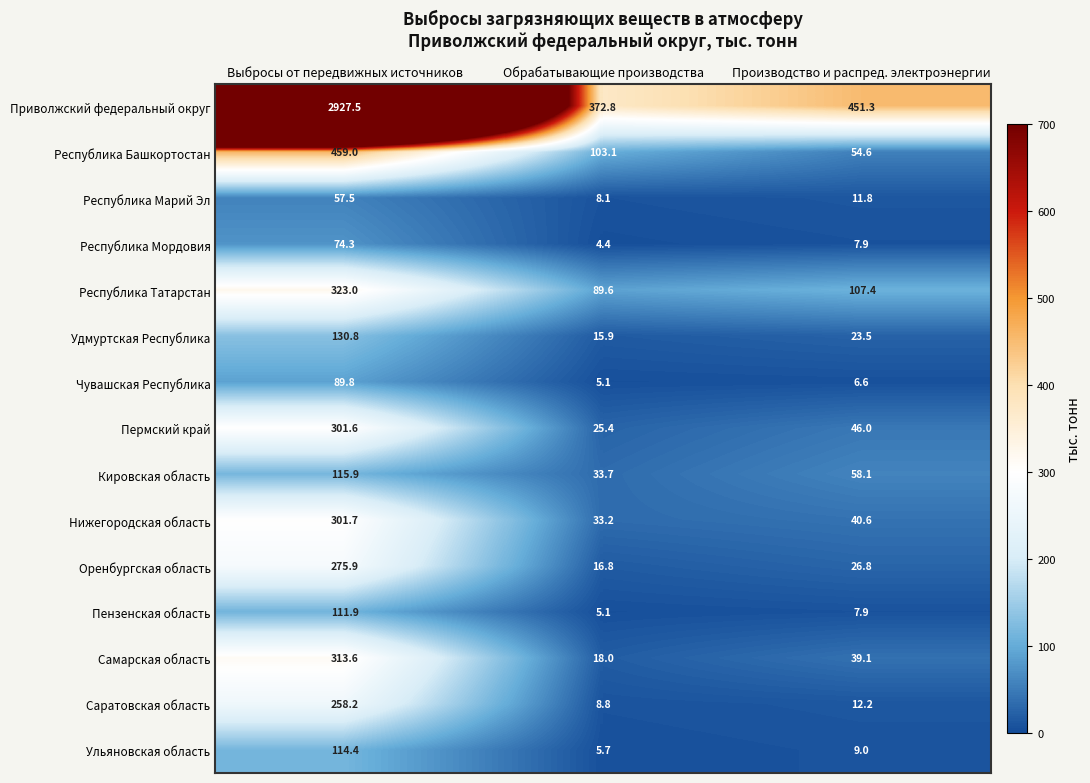

How many data points in Саратовская область are less than 12?

1